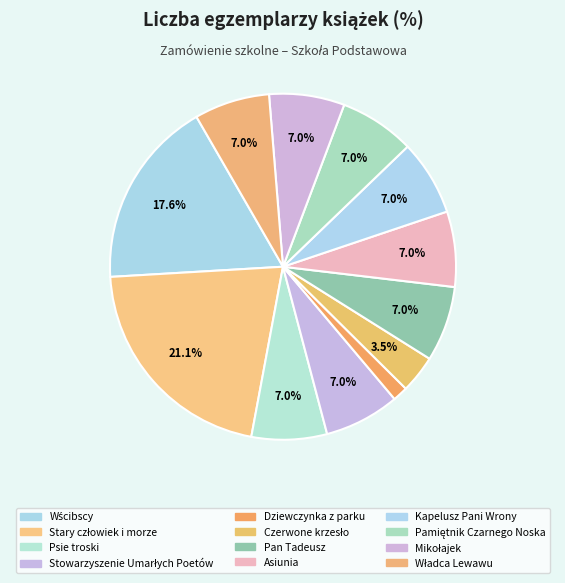

Count the number of slices in the pie.

12